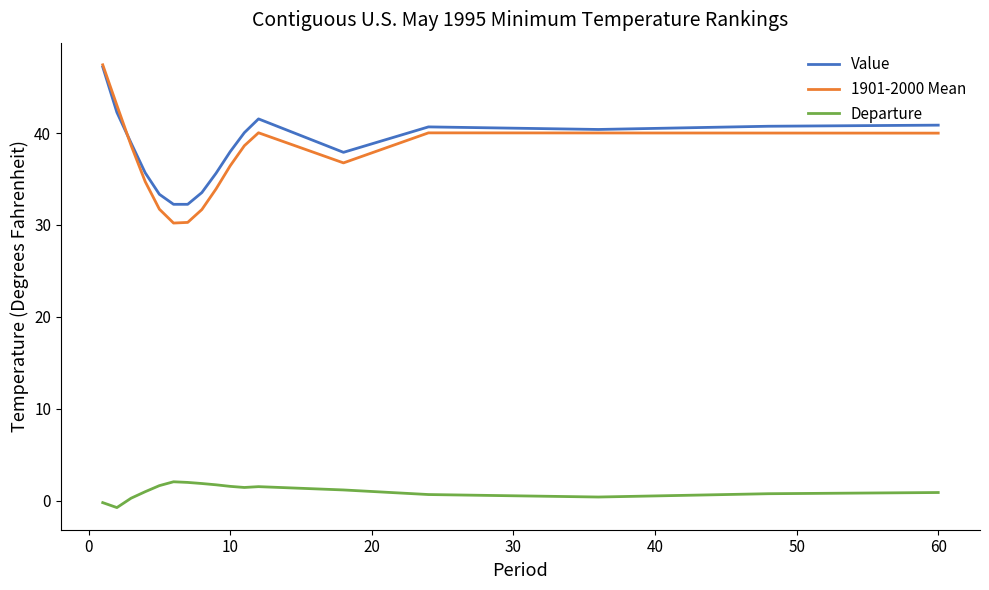

True or false: Departure has more than 0 points higher than both neighbors.

True